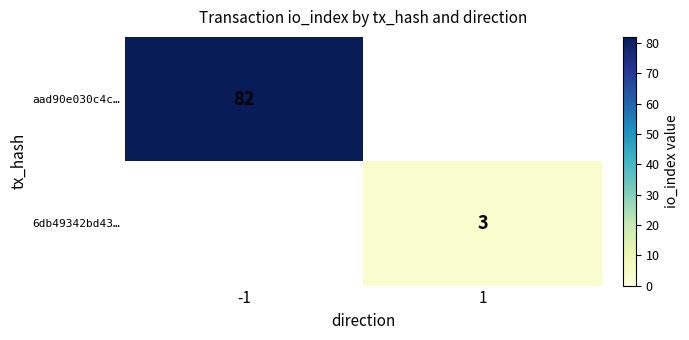

The value of 6db49342bd43… at 1 is 1. True or false?

False